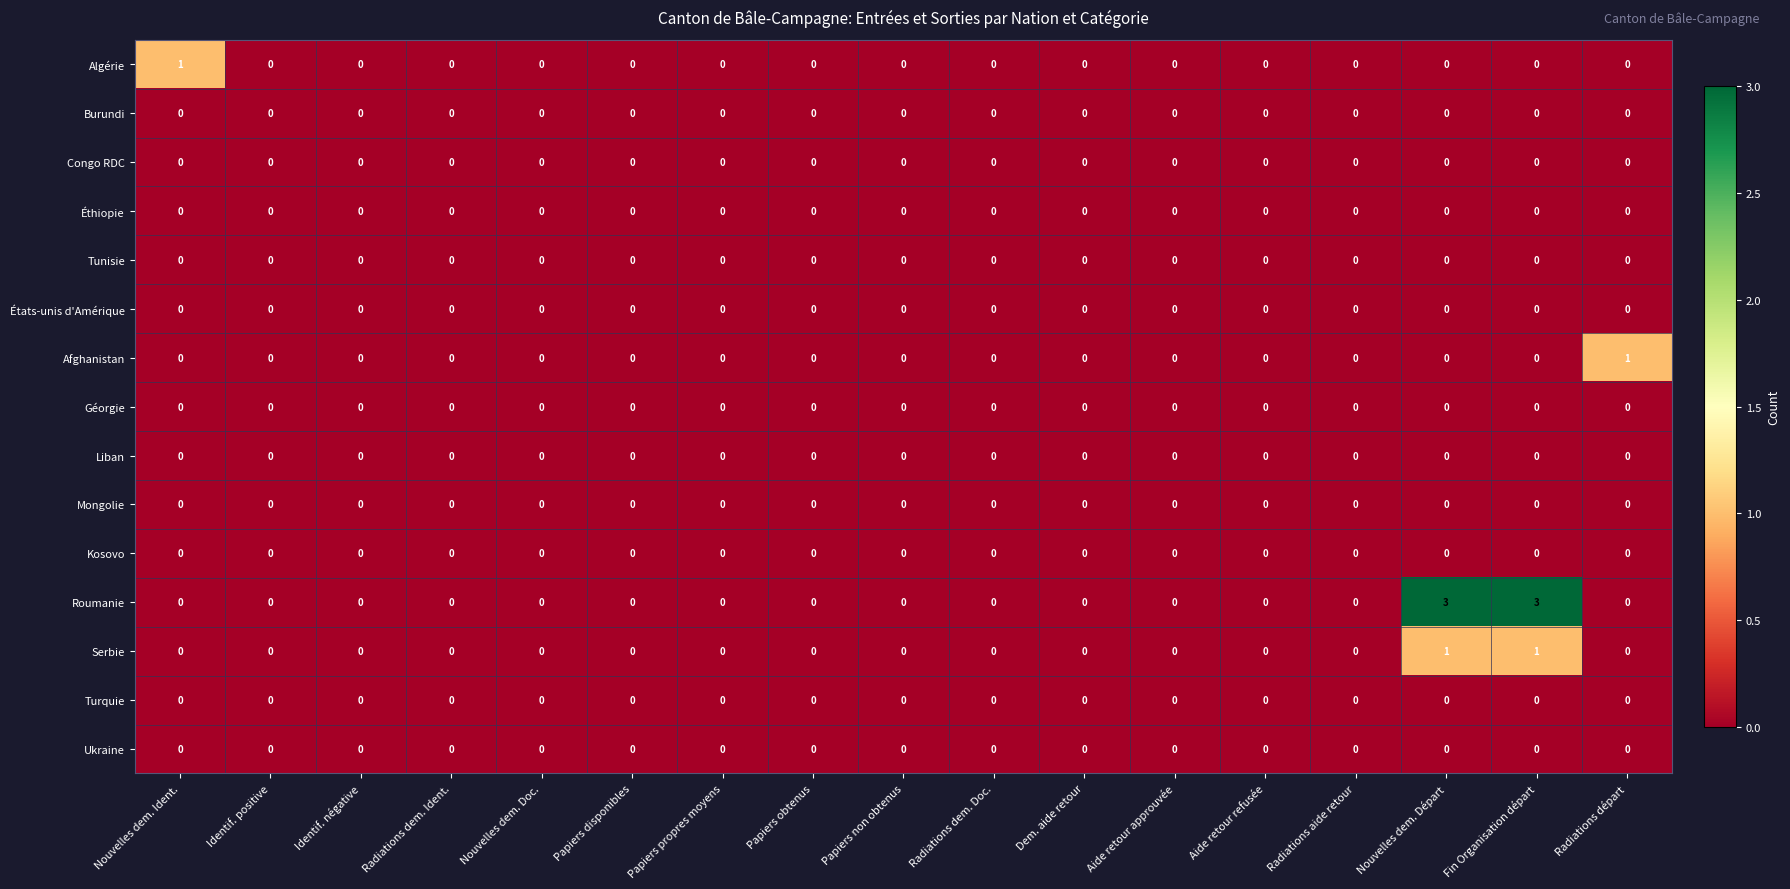

What is the total value across all series at Radiations départ?

1